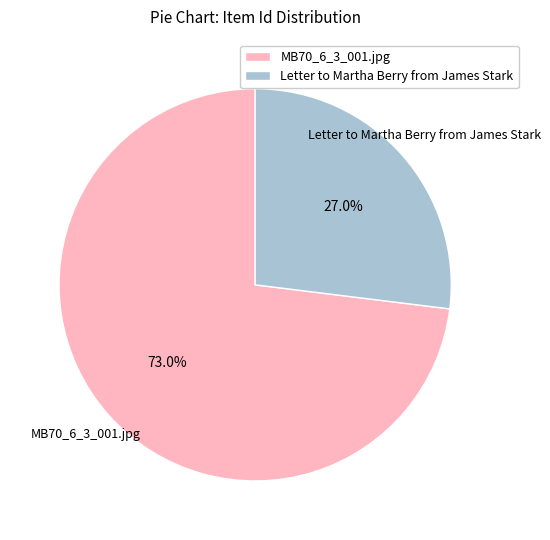

Rank the categories by value from highest to lowest.

MB70_6_3_001.jpg, Letter to Martha Berry from James Stark